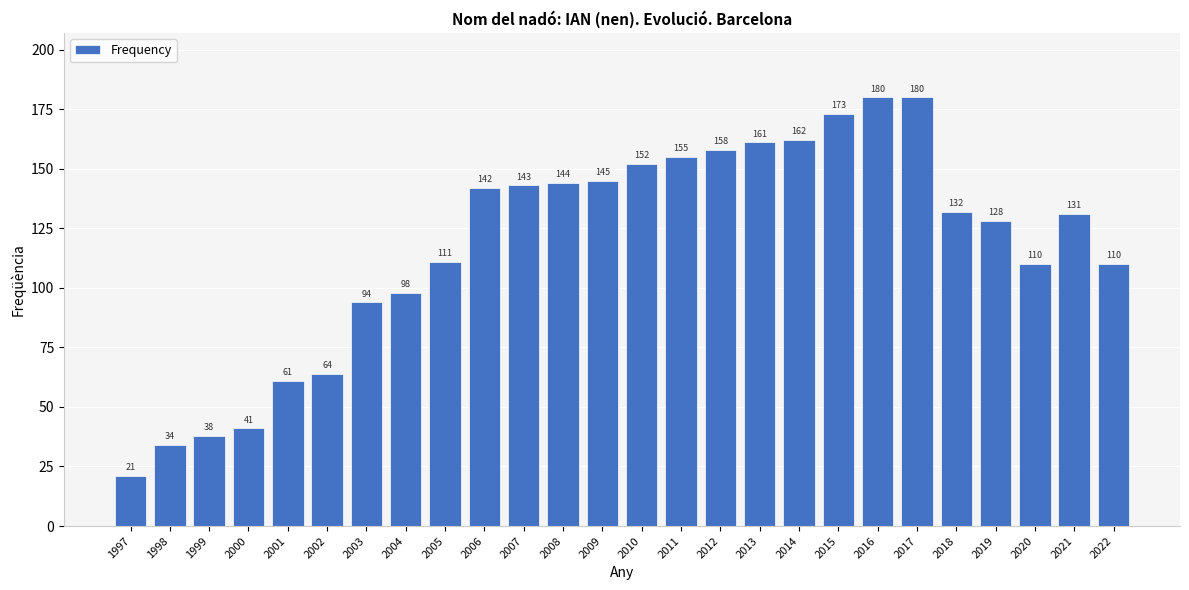

The chart shows a value of 132 at 2018. True or false?

True